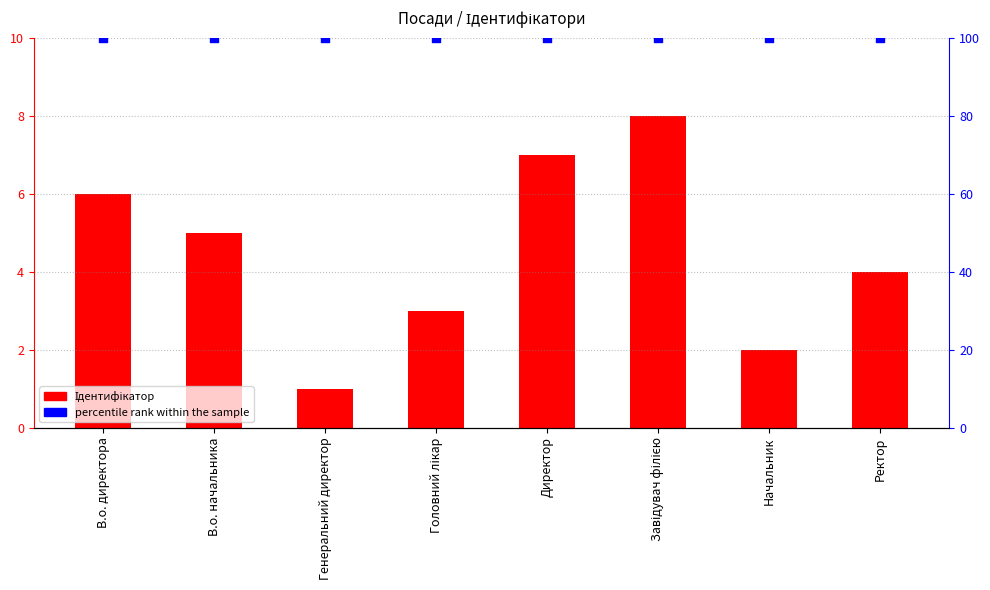

What are all the series names shown in the legend?

Ідентифікатор, percentile rank within the sample